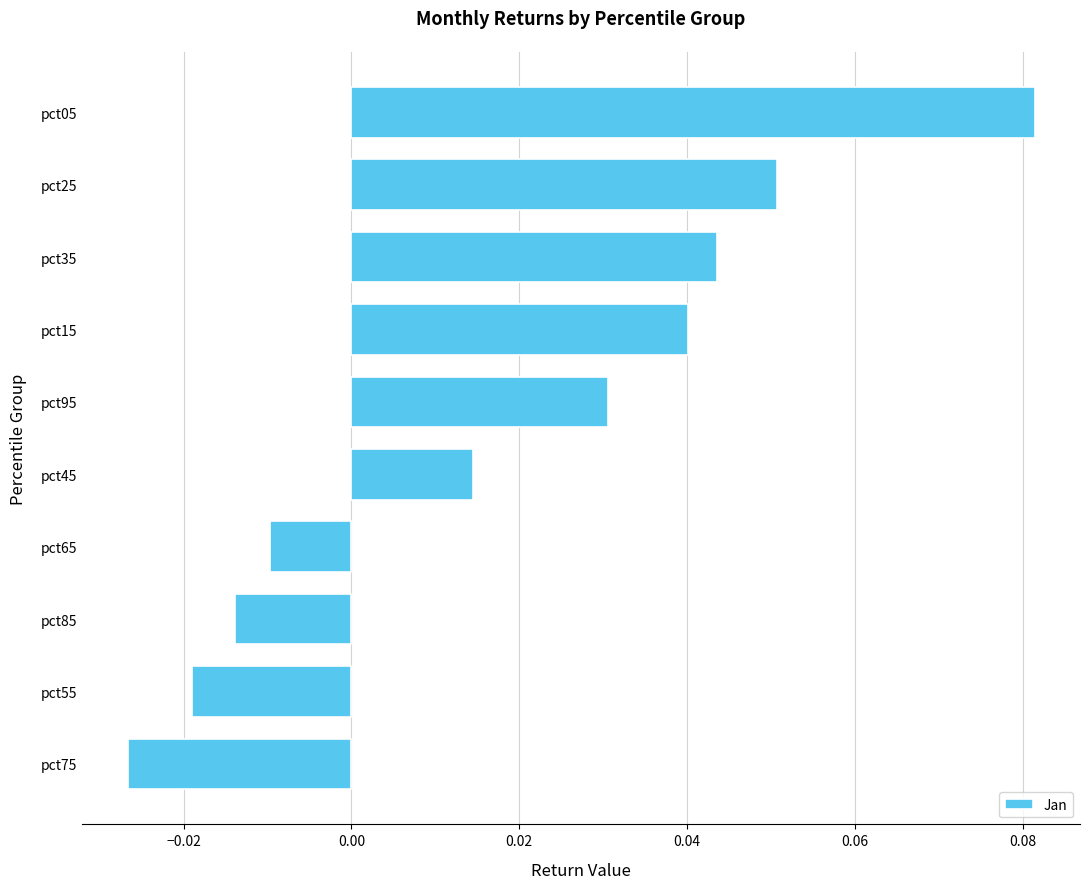

Between pct45 and pct25, which is larger?

pct25